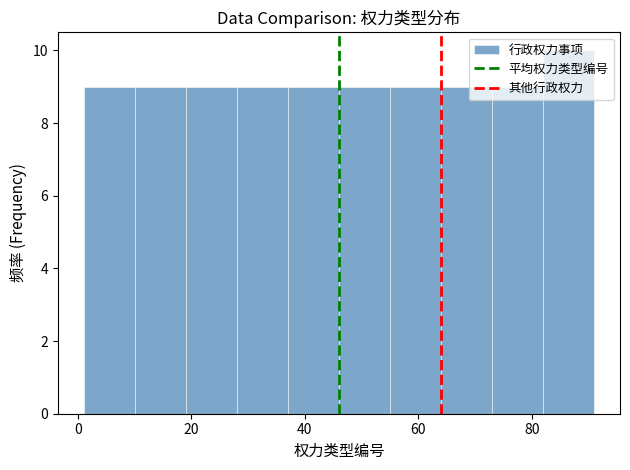

Reading left to right, transcribe this chart: for each bar, give the range it covers on the x-axis and its height. Neither the bar edges nor the heights are printed on the chart, so give them approximately, as read against the axes.

1 to 10: 9
10 to 19: 9
19 to 28: 9
28 to 37: 9
37 to 46: 9
46 to 55: 9
55 to 64: 9
64 to 73: 9
73 to 82: 9
82 to 91: 10